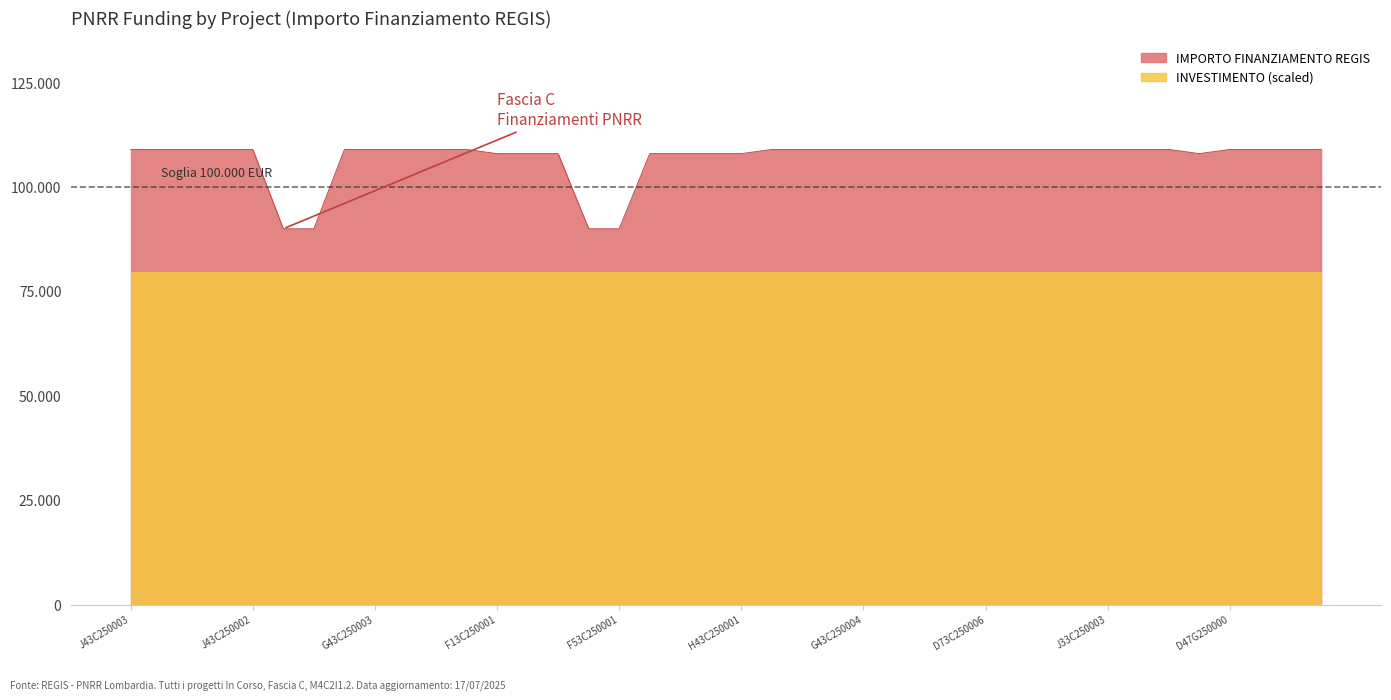

How many points are lower than both their immediate neighbors (excluding endpoints)?

1